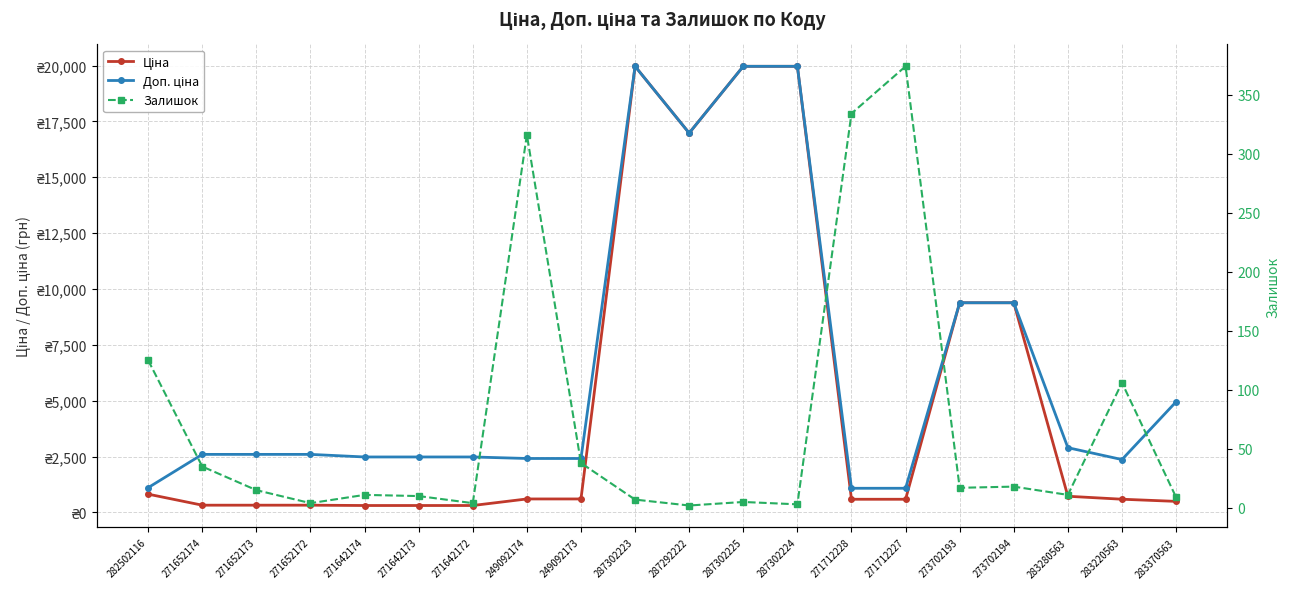

The Залишок series shows 8.5 at 273702194. True or false?

False